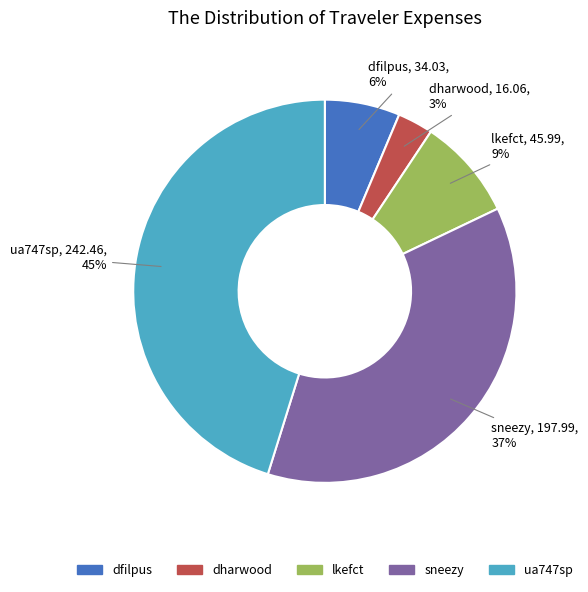

True or false: ua747sp accounts for 45% of the total.

True